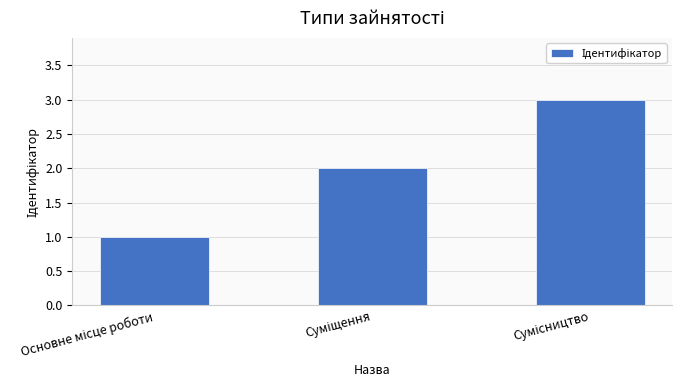

What is the sum of all values?

6